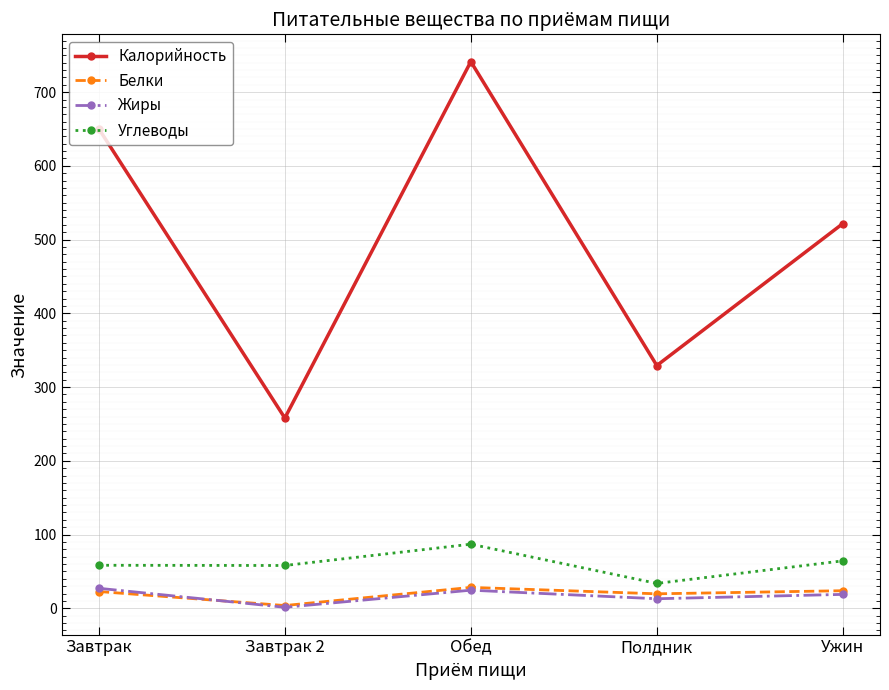

What is the difference between the Углеводы values at Завтрак 2 and Обед?

28.9